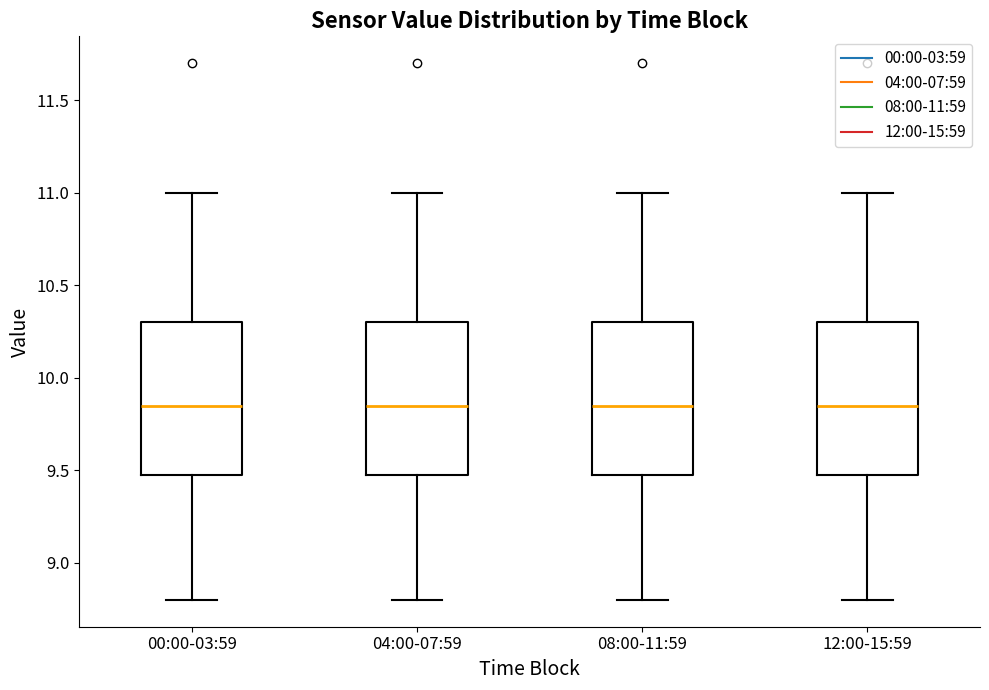

Reading left to right, read every box against the y-axis: the position of its median line, the range the box covers, and the ends of its whiskers. The values are not printed on the chart, so give them approximately, as read against the axis.

00:00-03:59: median 9.85, box 9.50 to 10.30, whiskers 8.80 to 11.00
04:00-07:59: median 9.85, box 9.50 to 10.30, whiskers 8.80 to 11.00
08:00-11:59: median 9.85, box 9.50 to 10.30, whiskers 8.80 to 11.00
12:00-15:59: median 9.85, box 9.50 to 10.30, whiskers 8.80 to 11.00